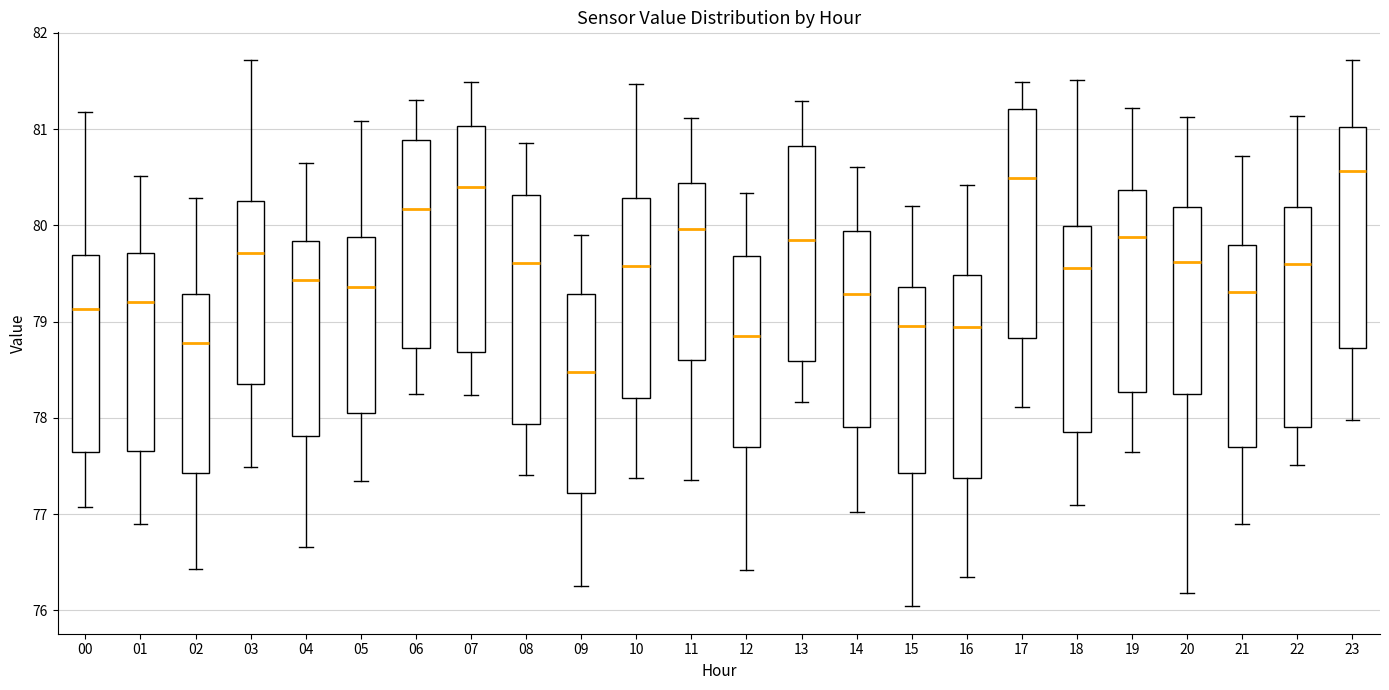

Reading left to right, transcribe this box plot: for each box, give where its median line is, the range the box spans, and where its two whiskers end, as read against the y-axis. The values are not printed on the chart, so give them approximately, as read against the axis.

00: median 79.1, box 77.6 to 79.7, whiskers 77.1 to 81.2
01: median 79.2, box 77.7 to 79.7, whiskers 76.9 to 80.5
02: median 78.8, box 77.4 to 79.3, whiskers 76.4 to 80.3
03: median 79.7, box 78.4 to 80.3, whiskers 77.5 to 81.7
04: median 79.4, box 77.8 to 79.8, whiskers 76.7 to 80.7
05: median 79.4, box 78.0 to 79.9, whiskers 77.3 to 81.1
06: median 80.2, box 78.7 to 80.9, whiskers 78.2 to 81.3
07: median 80.4, box 78.7 to 81.0, whiskers 78.2 to 81.5
08: median 79.6, box 77.9 to 80.3, whiskers 77.4 to 80.9
09: median 78.5, box 77.2 to 79.3, whiskers 76.3 to 79.9
10: median 79.6, box 78.2 to 80.3, whiskers 77.4 to 81.5
11: median 80.0, box 78.6 to 80.4, whiskers 77.4 to 81.1
12: median 78.8, box 77.7 to 79.7, whiskers 76.4 to 80.3
13: median 79.9, box 78.6 to 80.8, whiskers 78.2 to 81.3
14: median 79.3, box 77.9 to 79.9, whiskers 77.0 to 80.6
15: median 78.9, box 77.4 to 79.4, whiskers 76.0 to 80.2
16: median 78.9, box 77.4 to 79.5, whiskers 76.3 to 80.4
17: median 80.5, box 78.8 to 81.2, whiskers 78.1 to 81.5
18: median 79.6, box 77.9 to 80.0, whiskers 77.1 to 81.5
19: median 79.9, box 78.3 to 80.4, whiskers 77.6 to 81.2
20: median 79.6, box 78.2 to 80.2, whiskers 76.2 to 81.1
21: median 79.3, box 77.7 to 79.8, whiskers 76.9 to 80.7
22: median 79.6, box 77.9 to 80.2, whiskers 77.5 to 81.1
23: median 80.6, box 78.7 to 81.0, whiskers 78.0 to 81.7